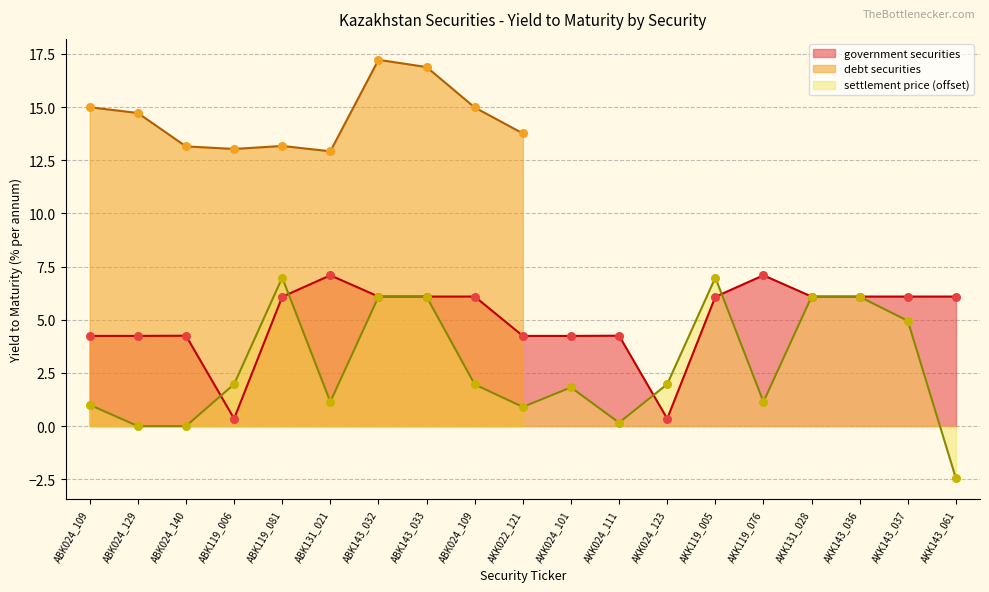

Is the value of settlement price at AKK119_005 greater than the value of government securities at AKK143_036?

Yes